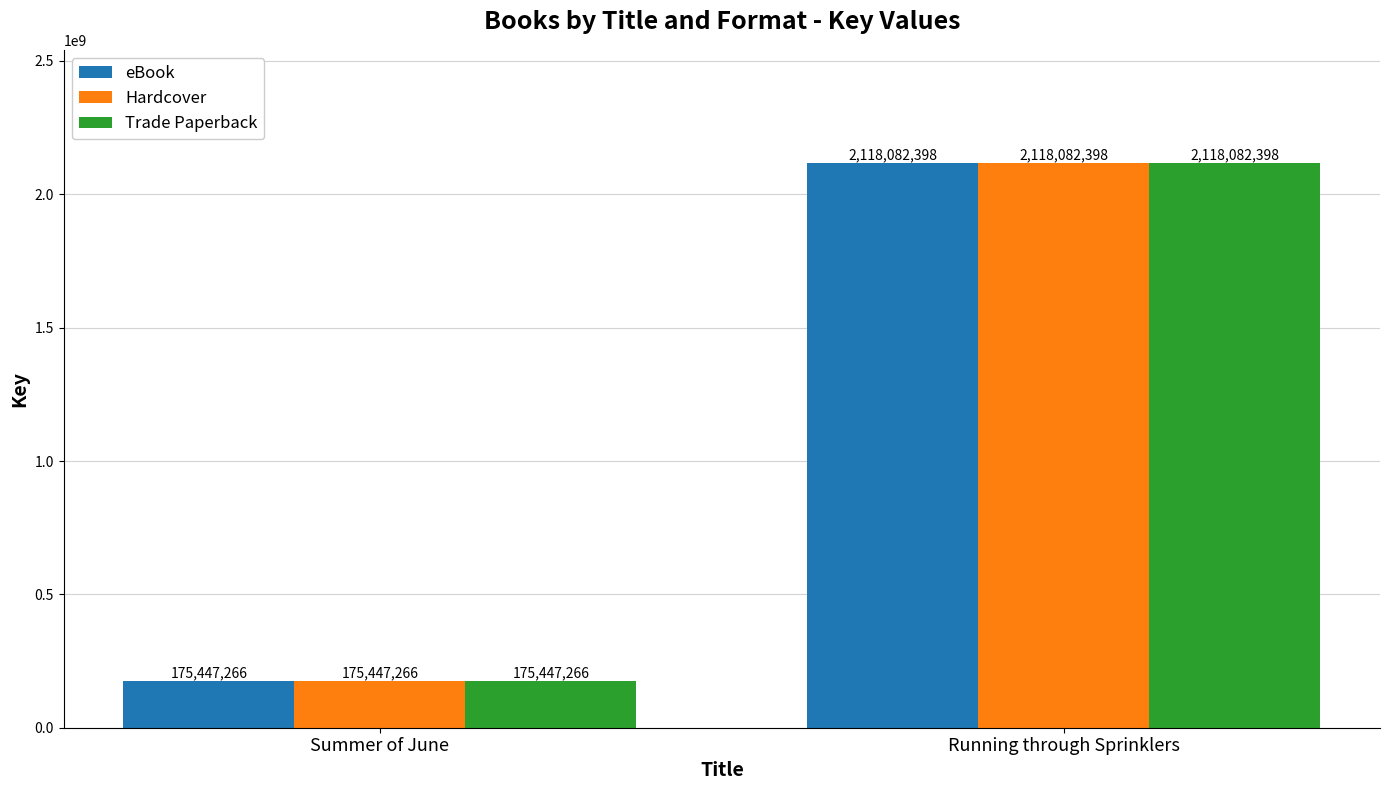

What is the minimum value for Trade Paperback?

175447266